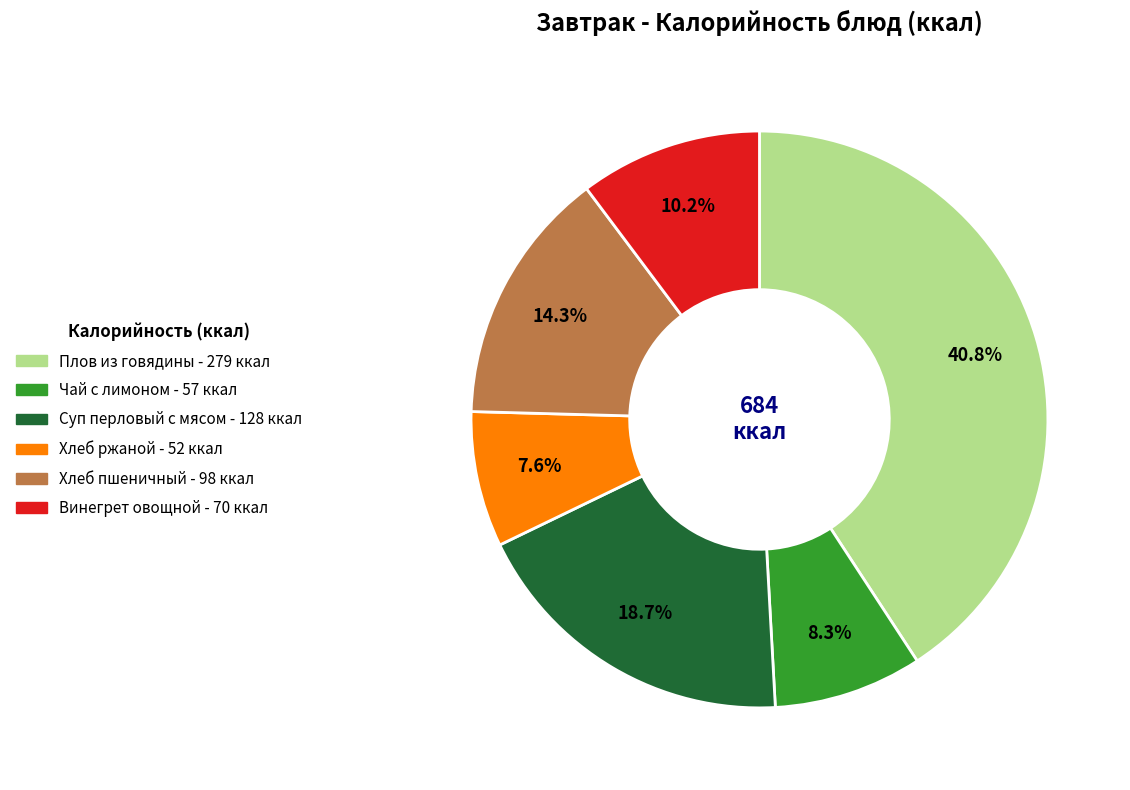

Which slice is the smallest?

Хлеб ржаной